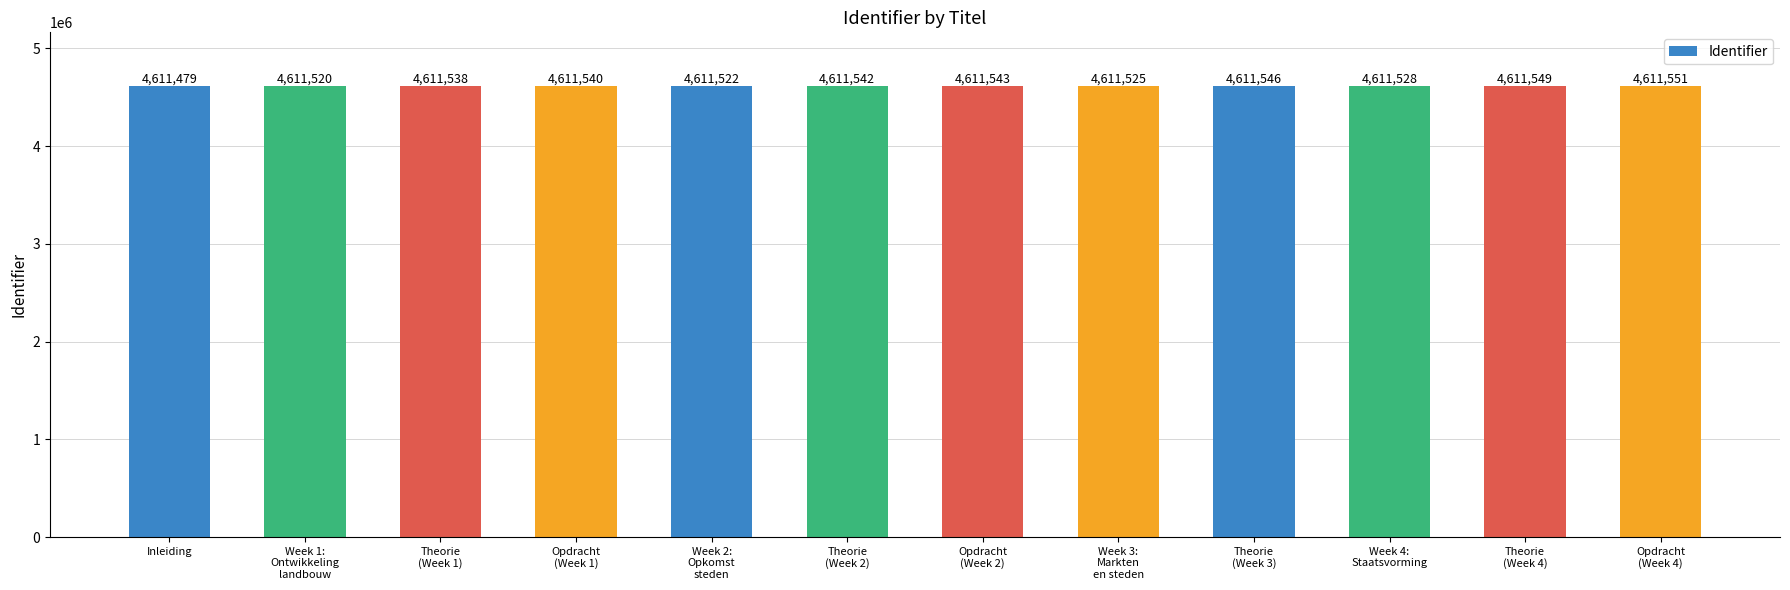

What is the smallest value displayed?

4611479